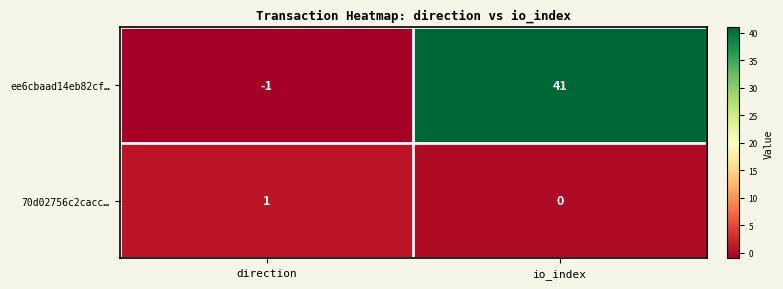

What is the sum of all ee6cbaad14eb82cf… values?

40